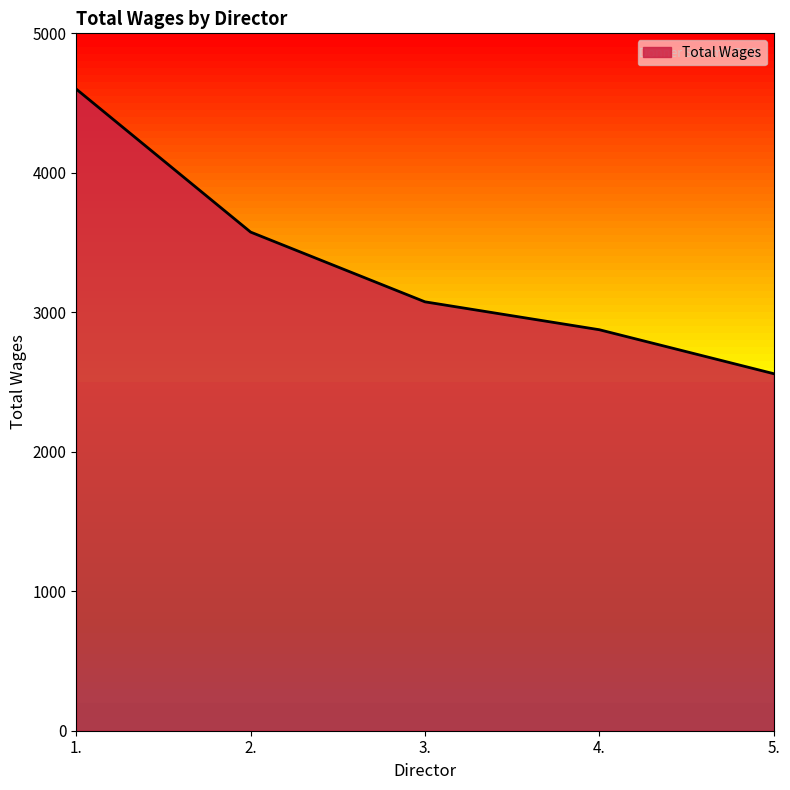

How many values are below 3075?

2